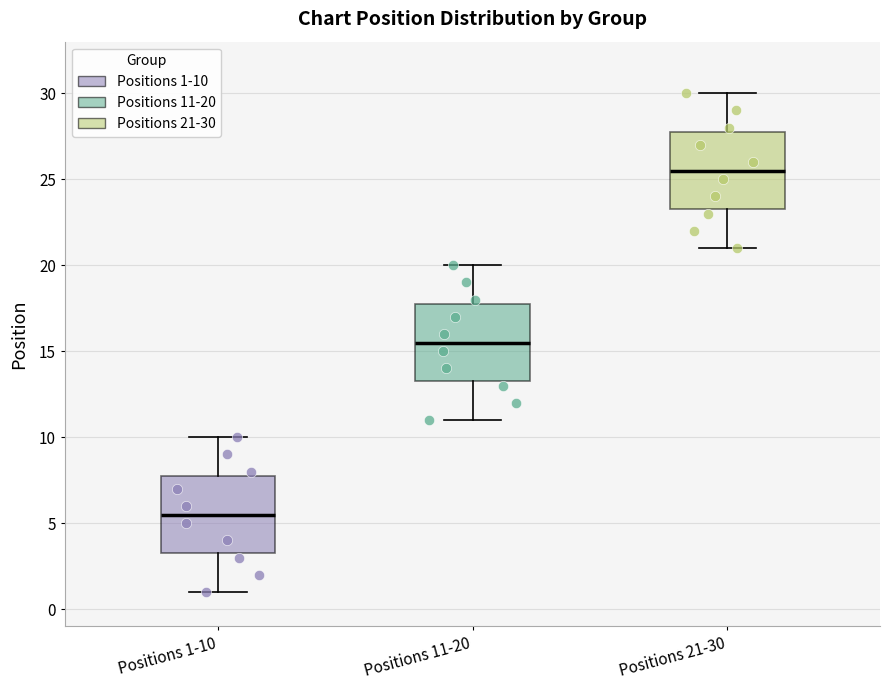

Where does the upper whisker of the box for Positions 11-20 end on the y-axis? The values are not printed on the chart, so give them approximately, as read against the axis.

20.0